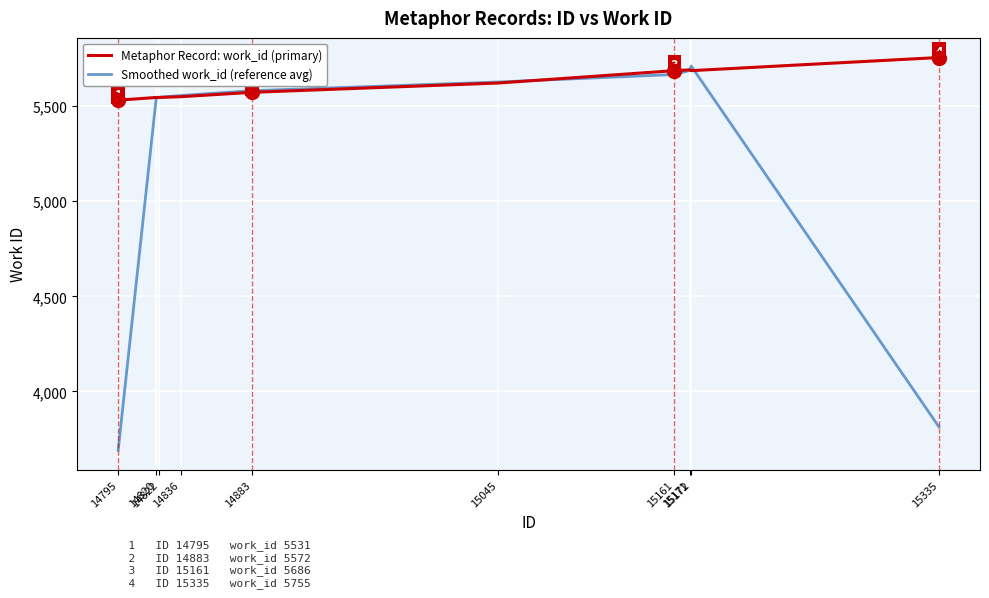

What is the smallest value displayed?

3692.0